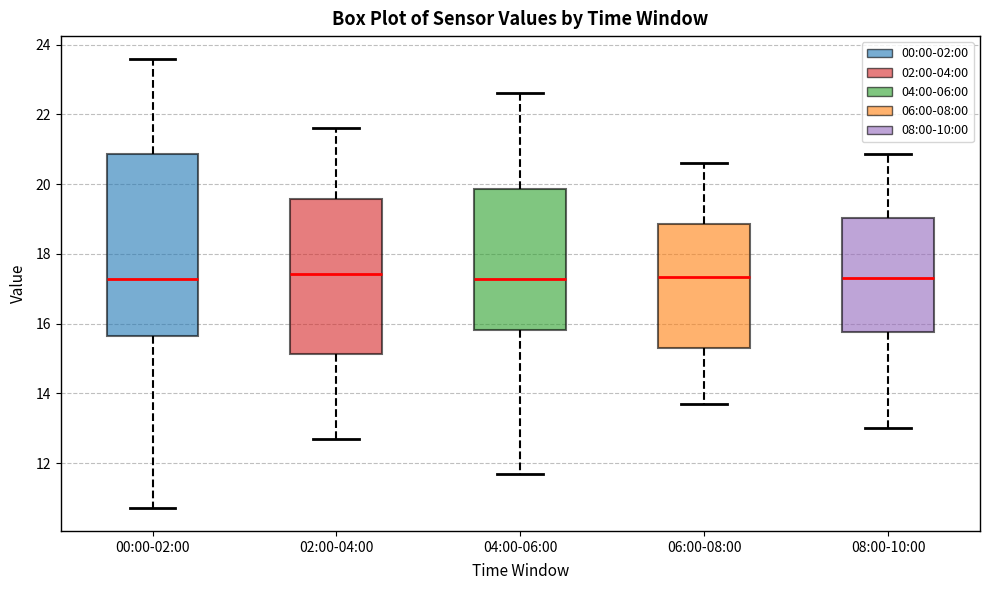

Where is the lower edge of the box for 08:00-10:00 on the y-axis? The values are not printed on the chart, so give them approximately, as read against the axis.

15.8